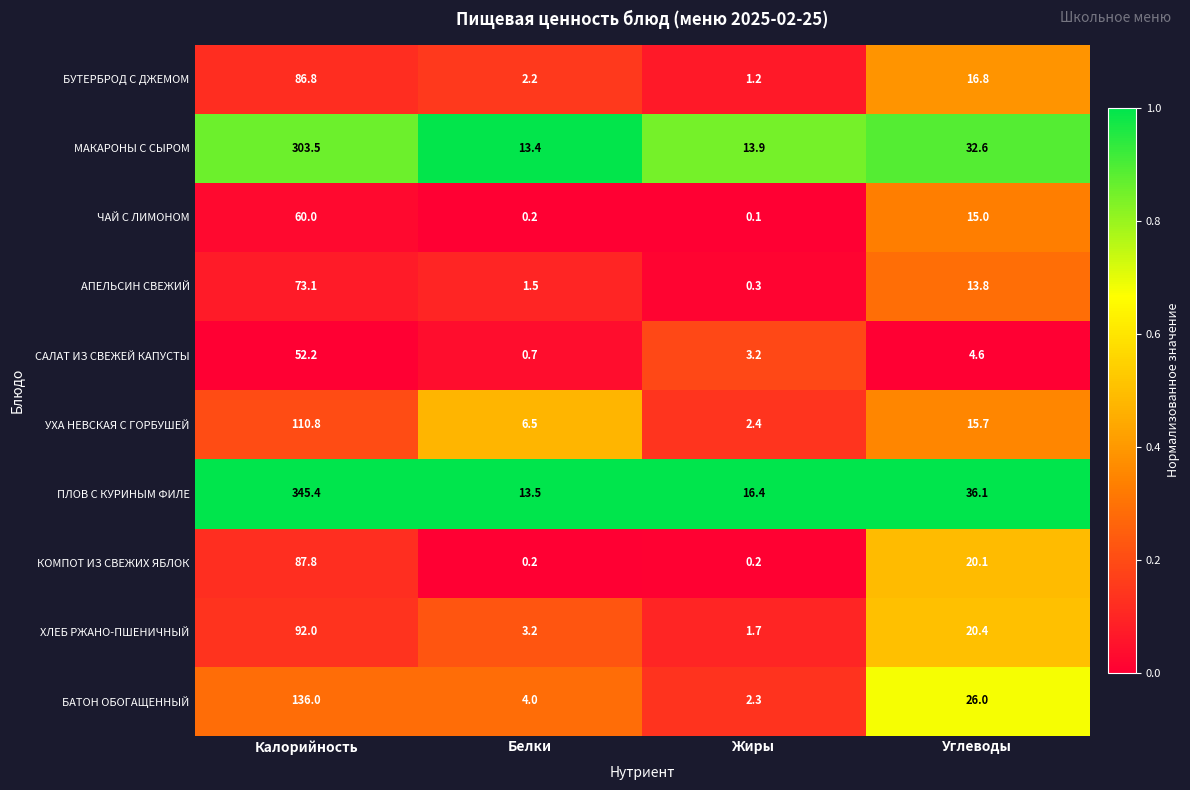

What is the sum of the БАТОН ОБОГАЩЕННЫЙ values at Углеводы and Белки?

30.0